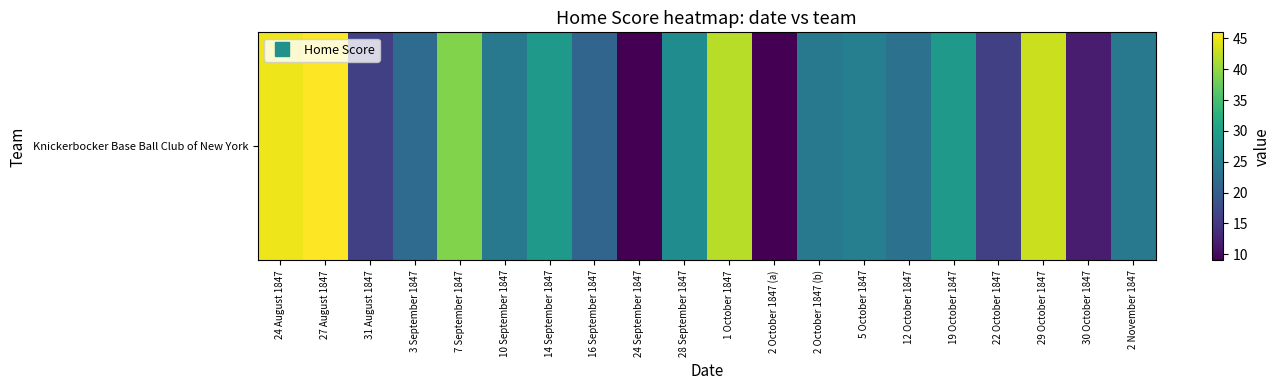

Reading right to left, extract all data points from this chart.

2 November 1847=24	30 October 1847=12	29 October 1847=43	22 October 1847=16	19 October 1847=29	12 October 1847=23	5 October 1847=25	2 October 1847 (b)=24	2 October 1847 (a)=9	1 October 1847=42	28 September 1847=27	24 September 1847=9	16 September 1847=21	14 September 1847=29	10 September 1847=24	7 September 1847=39	3 September 1847=22	31 August 1847=16	27 August 1847=46	24 August 1847=45